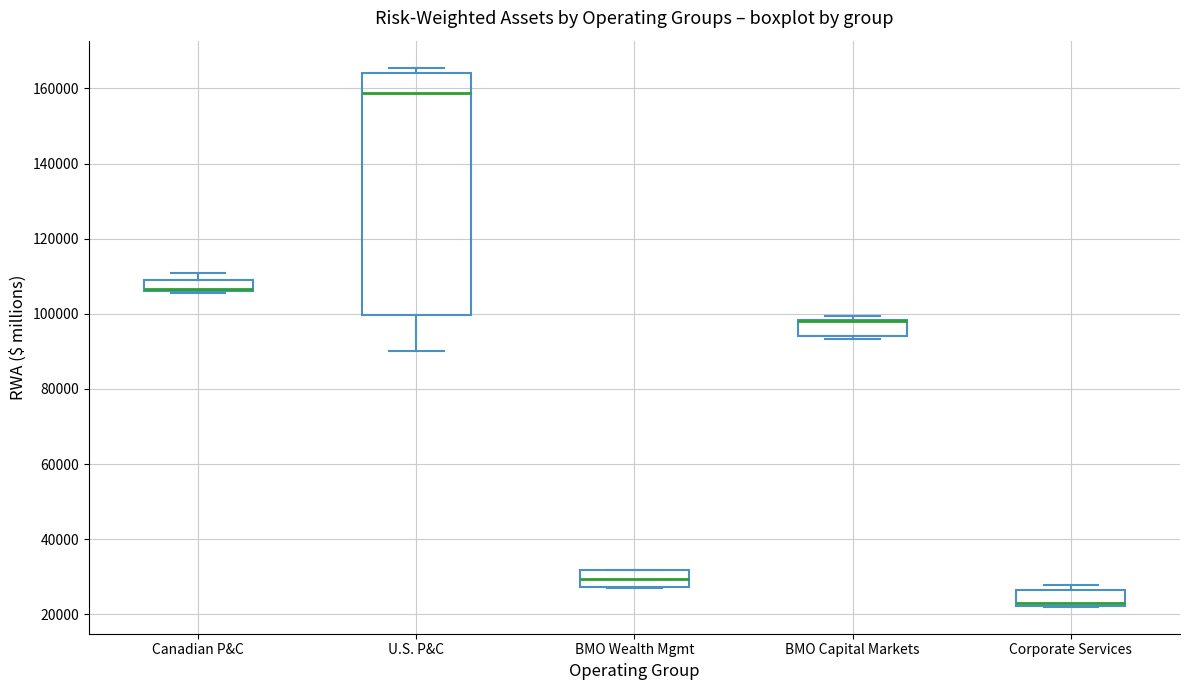

Comparing the boxes themselves (not the whiskers), which one is the tallest?

U.S. P&C